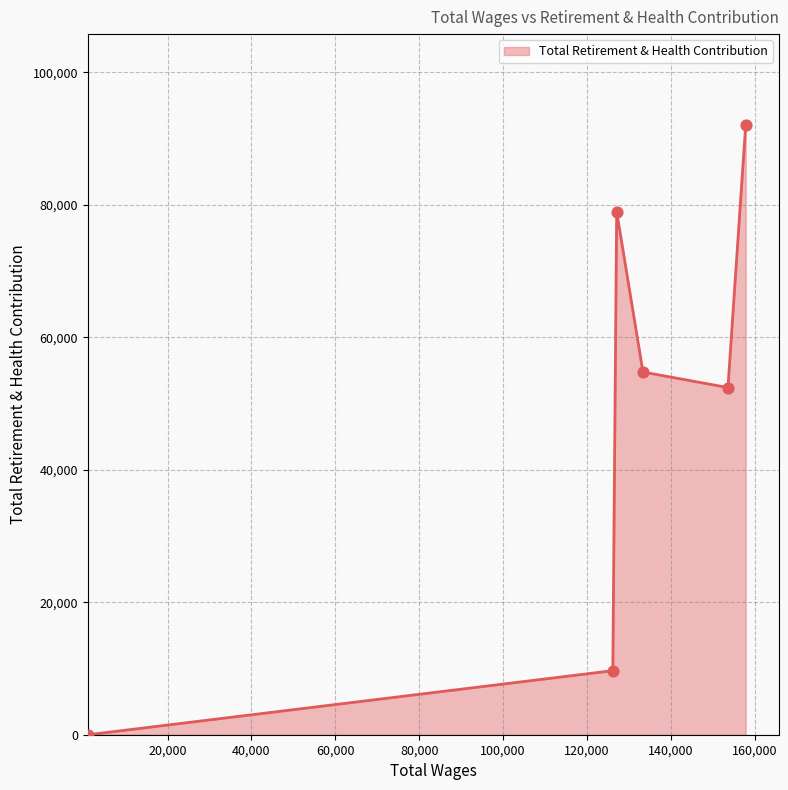

What is the difference between the maximum and minimum values?

91967